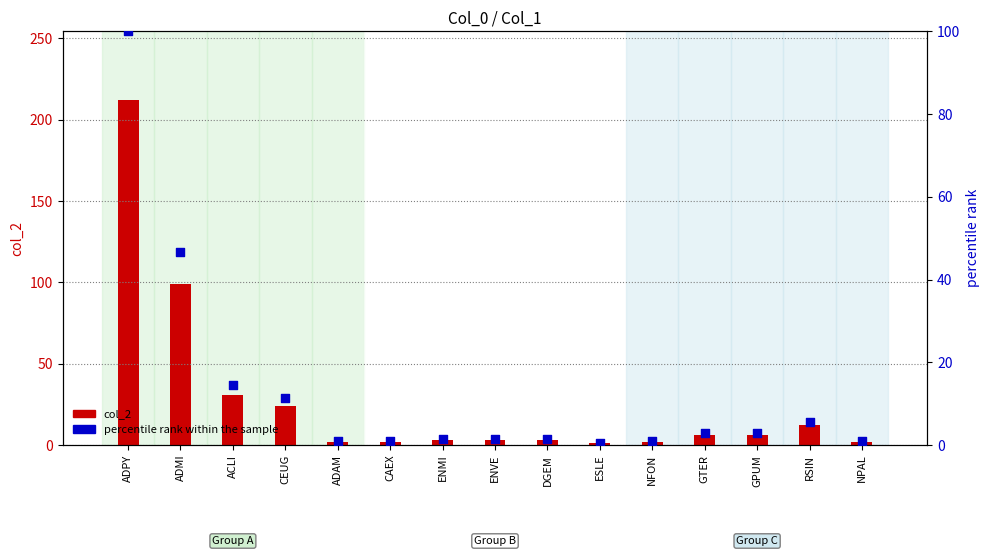

What are all the series names shown in the legend?

col_2, percentile rank within the sample